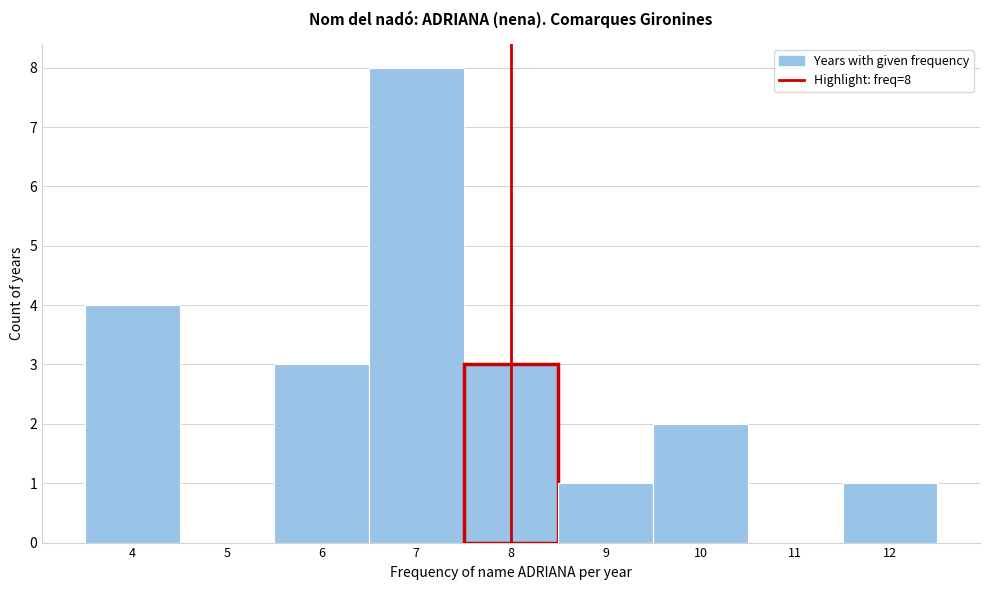

Which range on the x-axis has the tallest bar?

6.5 to 7.5